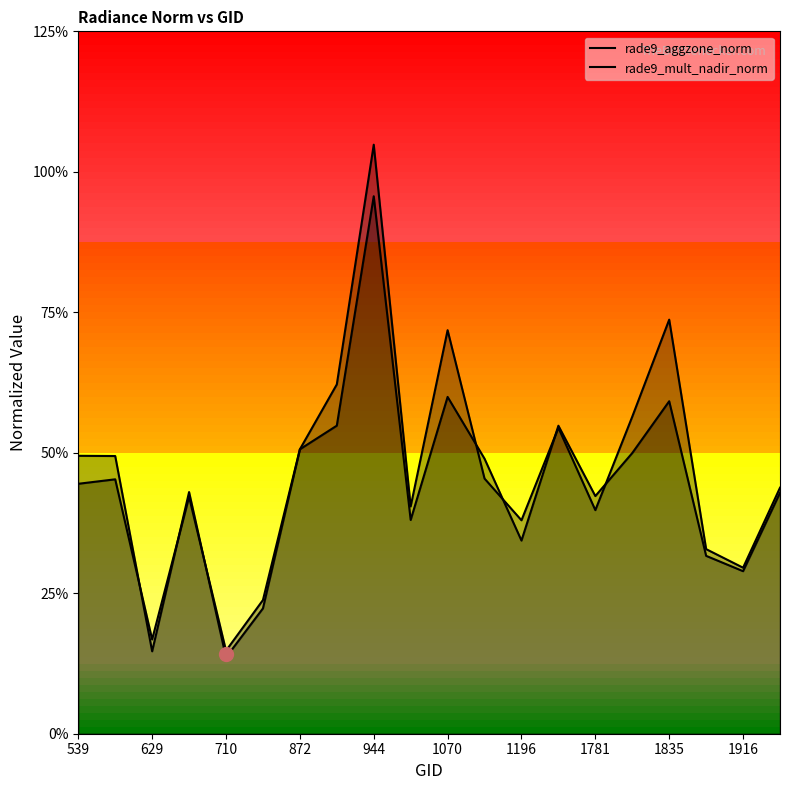

Rank the series at 19 from highest to lowest value.

rade9_mult_nadir_norm, rade9_aggzone_norm